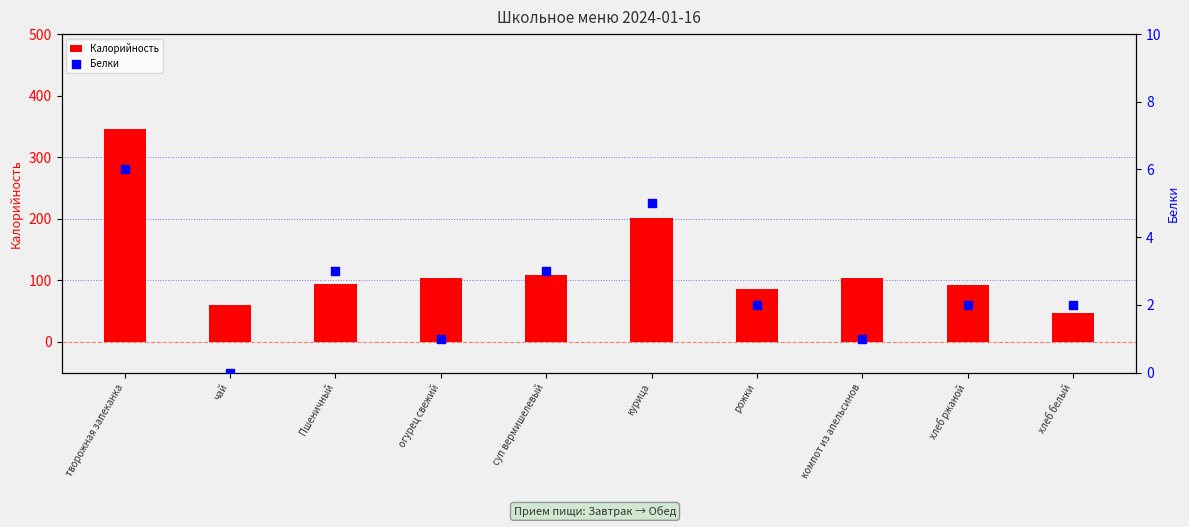

Which series has the largest Y range (max minus min)?

Калорийность